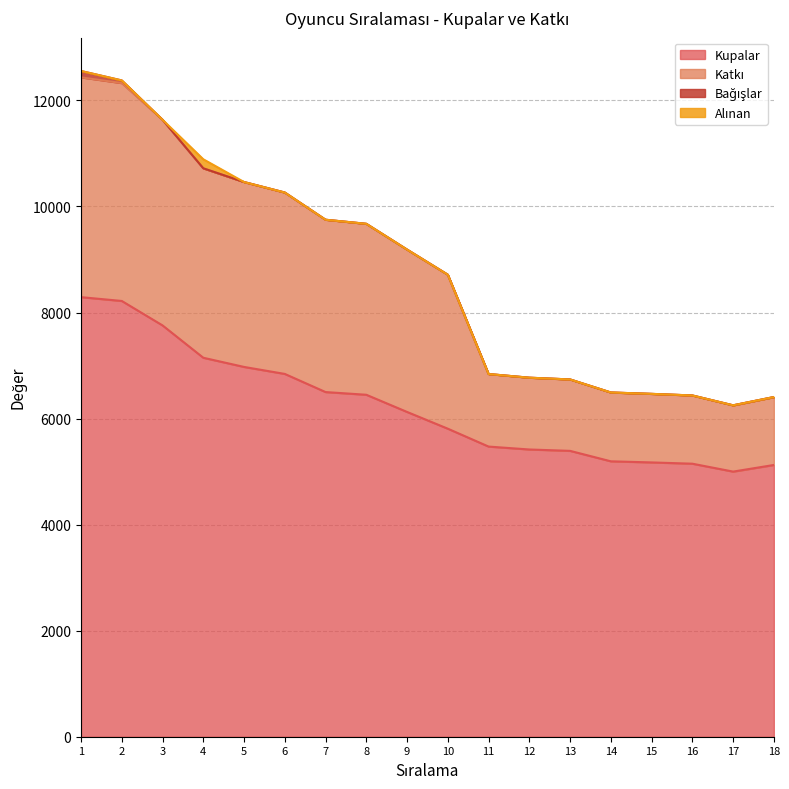

The value of Kupalar at 12 is 5417. True or false?

True